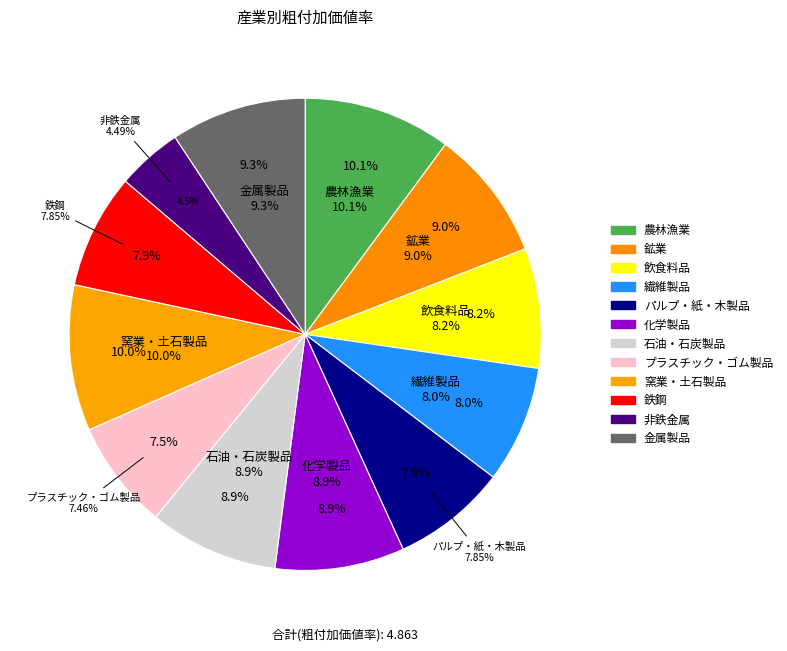

Does 窯業・土石製品 represent more than half of the total?

No